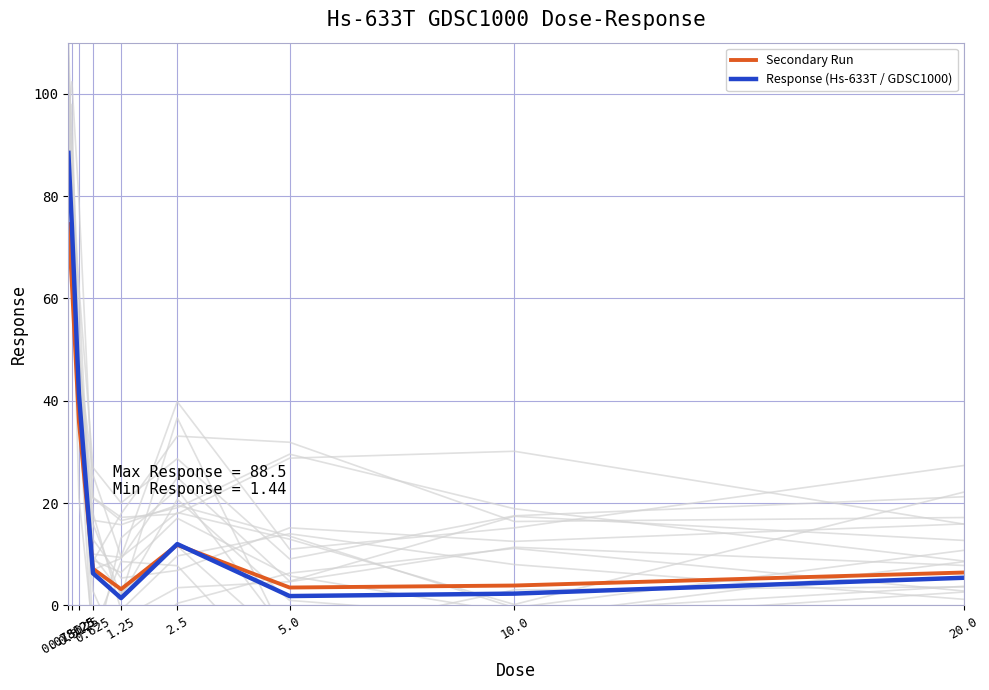

Read the Response (Hs-633T / GDSC1000) value at 0.3125.

41.3